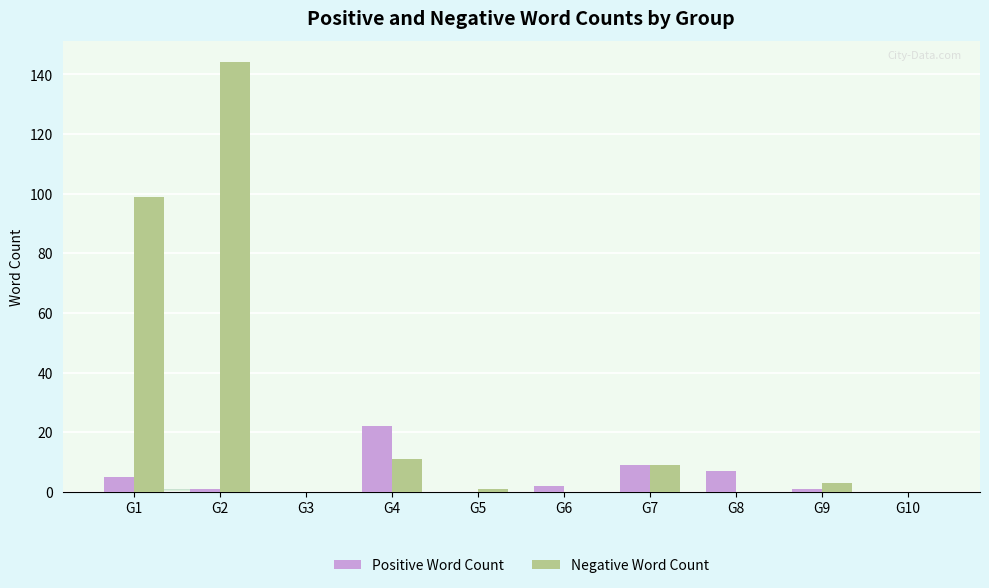

What is the sum of all Positive Word Count values?

47